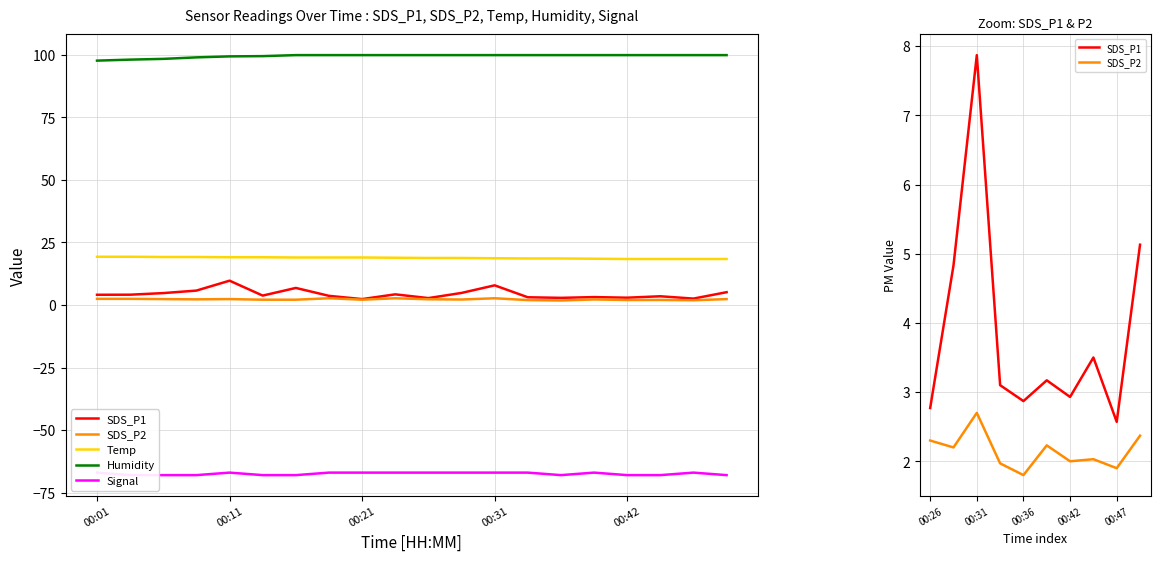

Reading left to right, transcribe all the data shown in this chart.

SDS_P1: 4.1	4.1	4.8	5.8	9.7	3.8	6.8	3.7	2.4	4.3	2.8	4.8	7.9	3.1	2.9	3.2	2.9	3.5	2.6	5.1
SDS_P2: 2.5	2.5	2.4	2.3	2.4	2.1	2.1	2.7	2.1	2.7	2.3	2.2	2.7	2.0	1.8	2.2	2.0	2.0	1.9	2.4
Temp: 19.3	19.3	19.2	19.2	19.1	19.1	19.0	19.0	19.0	18.9	18.8	18.8	18.7	18.6	18.6	18.5	18.4	18.4	18.4	18.4
Humidity: 97.7	98.1	98.4	99.0	99.4	99.5	99.9	99.9	99.9	99.9	99.9	99.9	99.9	99.9	99.9	99.9	99.9	99.9	99.9	99.9
Signal: -67.0	-68.0	-68.0	-68.0	-67.0	-68.0	-68.0	-67.0	-67.0	-67.0	-67.0	-67.0	-67.0	-67.0	-68.0	-67.0	-68.0	-68.0	-67.0	-68.0